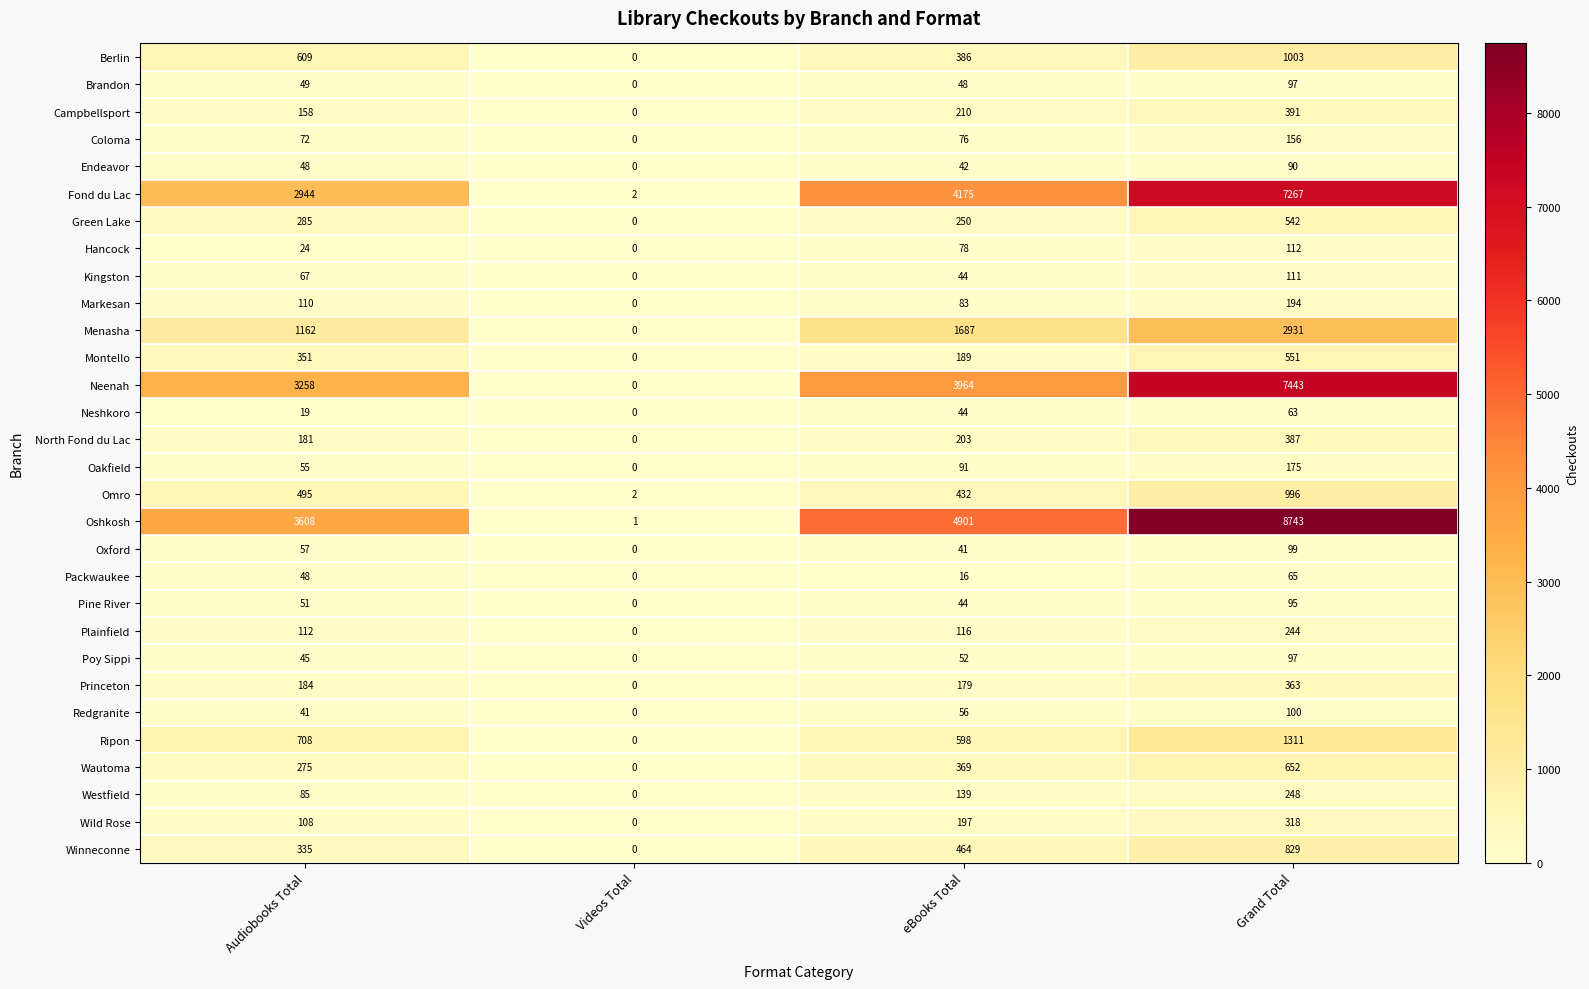

What is the approximate value of Berlin at Audiobooks Total?

609